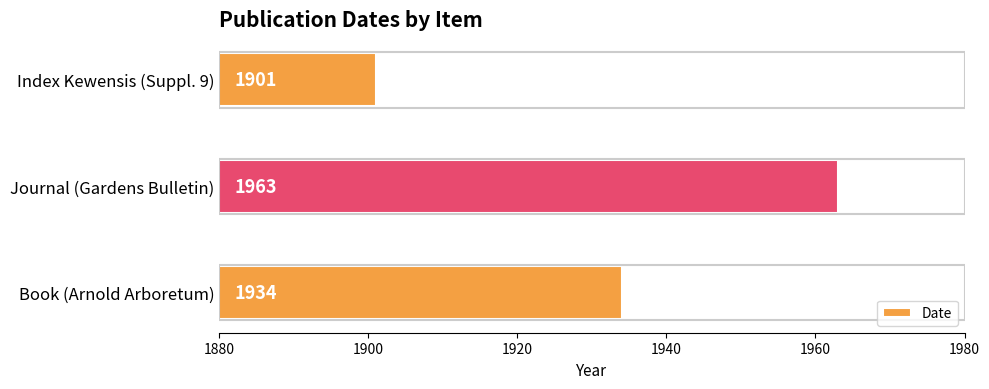

What is the change in value from Book (Arnold Arboretum) to Journal (Gardens Bulletin)?

+29